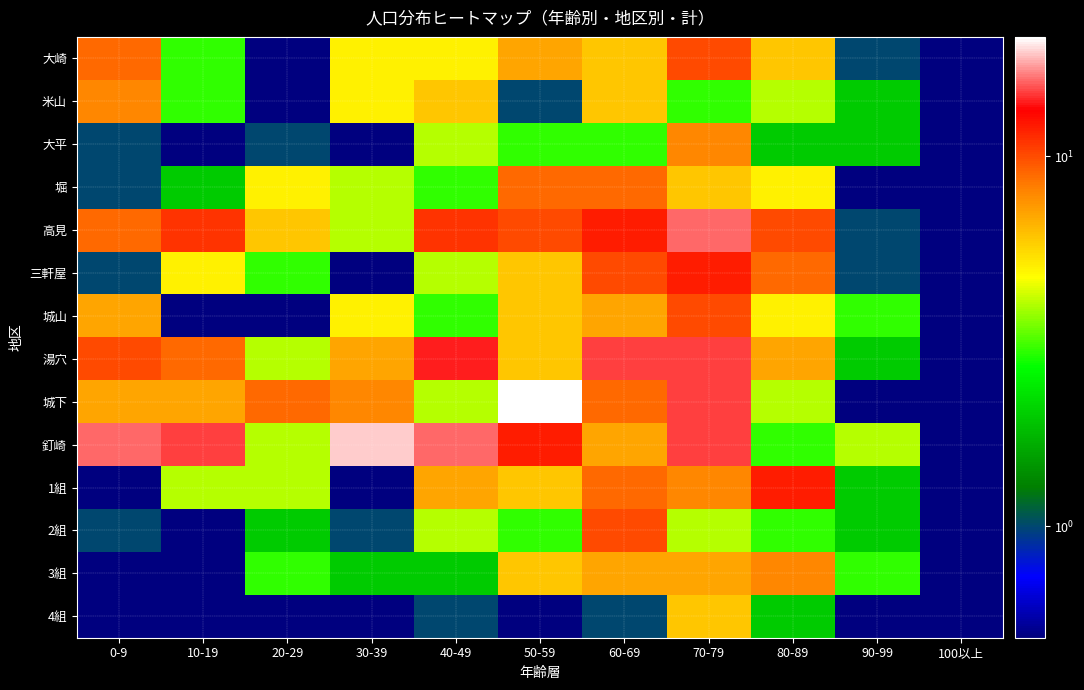

Reading right to left, what are all the values shown in this chart?

大崎: 100以上=0.1	90-99=1.0	80-89=6.0	70-79=10.0	60-69=6.0	50-59=7.0	40-49=5.0	30-39=5.0	20-29=0.1	10-19=3.0	0-9=9.0
米山: 100以上=0.1	90-99=2.0	80-89=4.0	70-79=3.0	60-69=6.0	50-59=1.0	40-49=6.0	30-39=5.0	20-29=0.1	10-19=3.0	0-9=8.0
大平: 100以上=0.1	90-99=2.0	80-89=2.0	70-79=8.0	60-69=3.0	50-59=3.0	40-49=4.0	30-39=0.1	20-29=1.0	10-19=0.1	0-9=1.0
堀: 100以上=0.1	90-99=0.1	80-89=5.0	70-79=6.0	60-69=9.0	50-59=9.0	40-49=3.0	30-39=4.0	20-29=5.0	10-19=2.0	0-9=1.0
高見: 100以上=0.1	90-99=1.0	80-89=10.0	70-79=16.0	60-69=12.0	50-59=10.0	40-49=11.0	30-39=4.0	20-29=6.0	10-19=11.0	0-9=9.0
三軒屋: 100以上=0.1	90-99=1.0	80-89=9.0	70-79=12.0	60-69=10.0	50-59=6.0	40-49=4.0	30-39=0.1	20-29=3.0	10-19=5.0	0-9=1.0
城山: 100以上=0.1	90-99=3.0	80-89=5.0	70-79=10.0	60-69=7.0	50-59=6.0	40-49=3.0	30-39=5.0	20-29=0.1	10-19=0.1	0-9=7.0
湯穴: 100以上=0.1	90-99=2.0	80-89=7.0	70-79=15.0	60-69=15.0	50-59=6.0	40-49=14.0	30-39=7.0	20-29=4.0	10-19=9.0	0-9=10.0
城下: 100以上=0.1	90-99=0.1	80-89=4.0	70-79=15.0	60-69=9.0	50-59=21.0	40-49=4.0	30-39=8.0	20-29=9.0	10-19=7.0	0-9=7.0
釘崎: 100以上=0.1	90-99=4.0	80-89=3.0	70-79=15.0	60-69=7.0	50-59=12.0	40-49=16.0	30-39=19.0	20-29=4.0	10-19=15.0	0-9=16.0
1組: 100以上=0.1	90-99=2.0	80-89=12.0	70-79=8.0	60-69=9.0	50-59=6.0	40-49=7.0	30-39=0.1	20-29=4.0	10-19=4.0	0-9=0.1
2組: 100以上=0.1	90-99=2.0	80-89=3.0	70-79=4.0	60-69=10.0	50-59=3.0	40-49=4.0	30-39=1.0	20-29=2.0	10-19=0.1	0-9=1.0
3組: 100以上=0.1	90-99=3.0	80-89=8.0	70-79=7.0	60-69=7.0	50-59=6.0	40-49=2.0	30-39=2.0	20-29=3.0	10-19=0.1	0-9=0.1
4組: 100以上=0.1	90-99=0.1	80-89=2.0	70-79=6.0	60-69=1.0	50-59=0.1	40-49=1.0	30-39=0.1	20-29=0.1	10-19=0.1	0-9=0.1